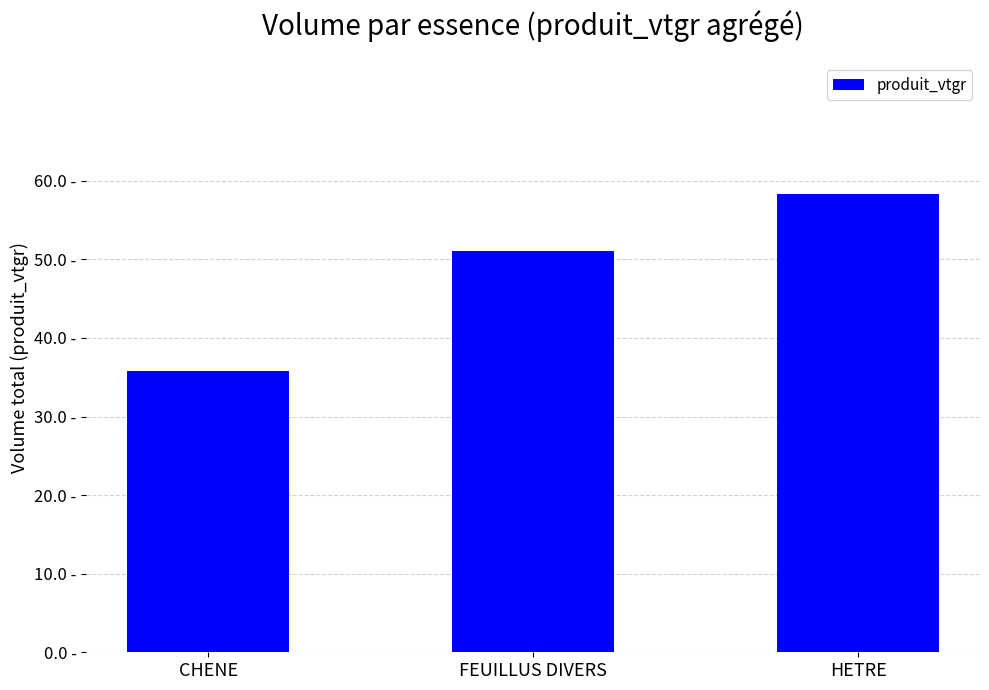

Are the bars grouped side by side (vs. stacked)?

No